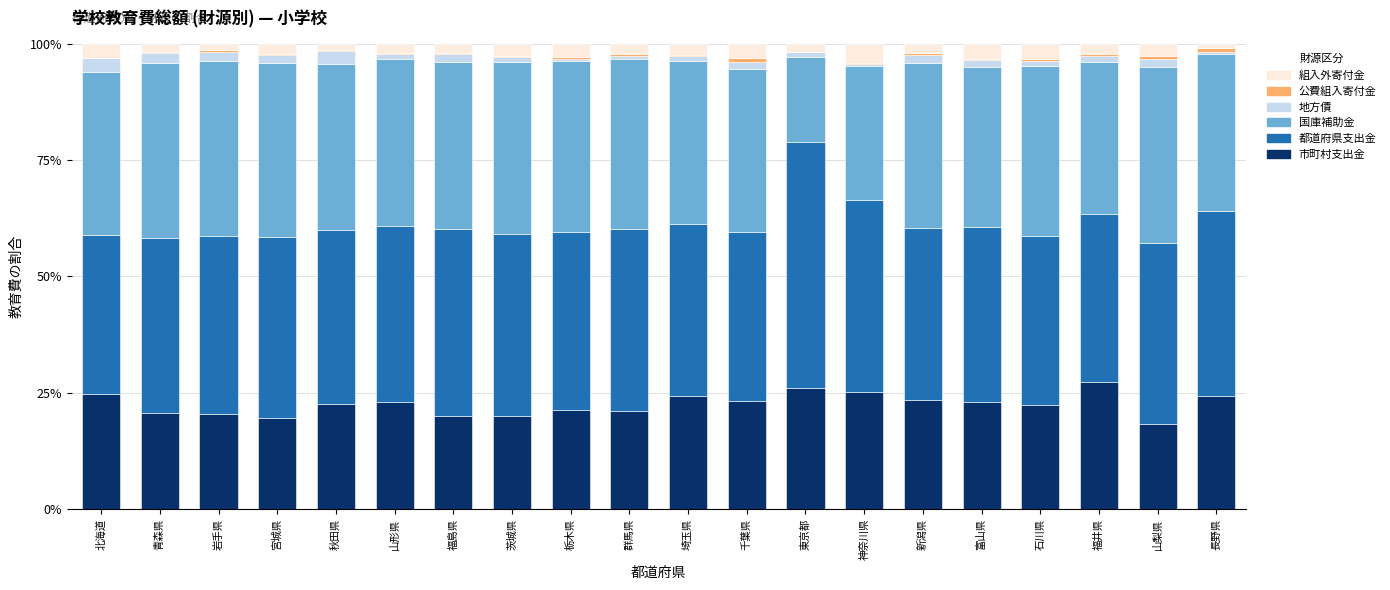

Does the chart contain stacked bars?

Yes